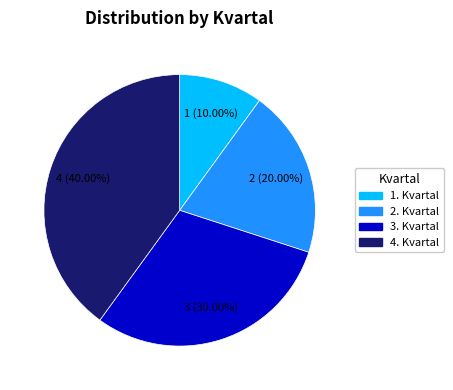

To the nearest percent, what is the combined percentage of 4. Kvartal and 2. Kvartal?

60%